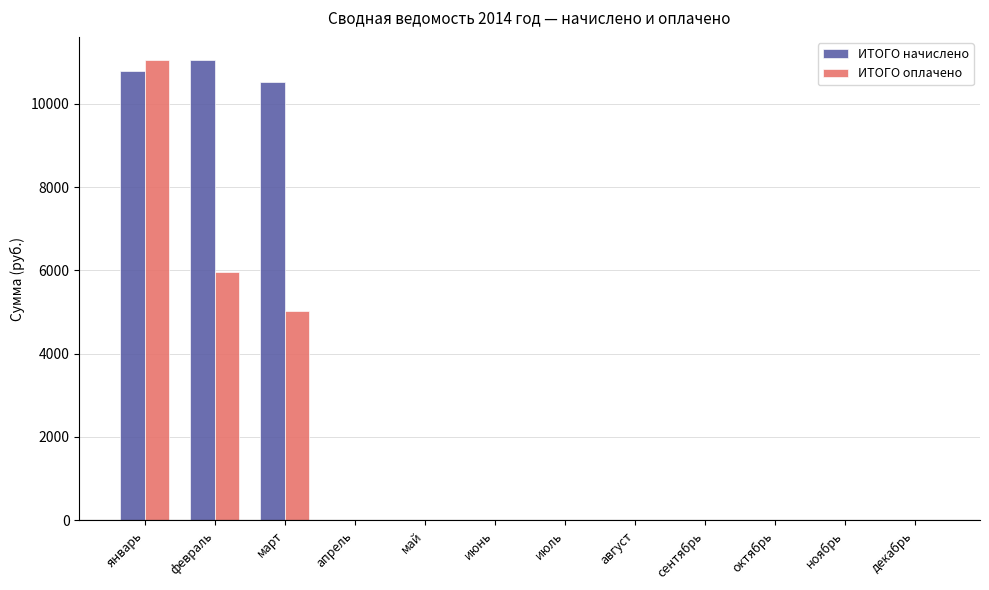

At which label does ИТОГО начислено reach its peak?

февраль